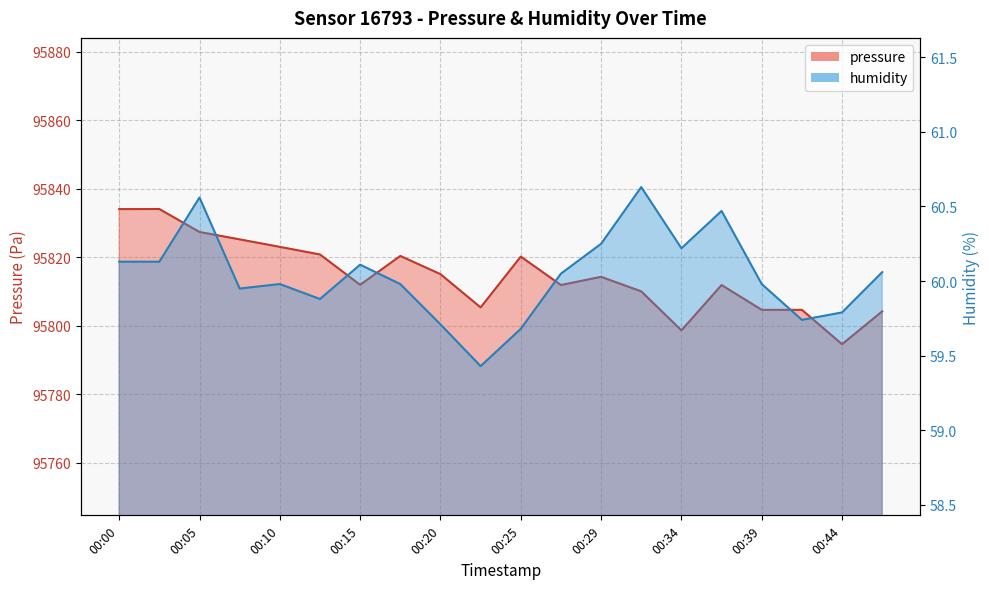

What is the difference between the maximum and second lowest values in the pressure series?

35.5